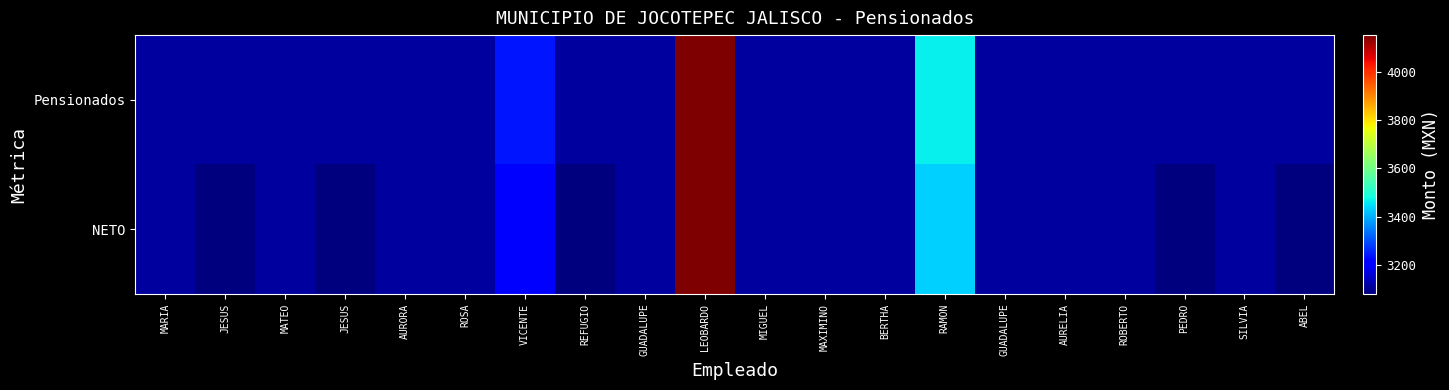

Rank the series by their average value, from highest to lowest.

Pensionados, NETO